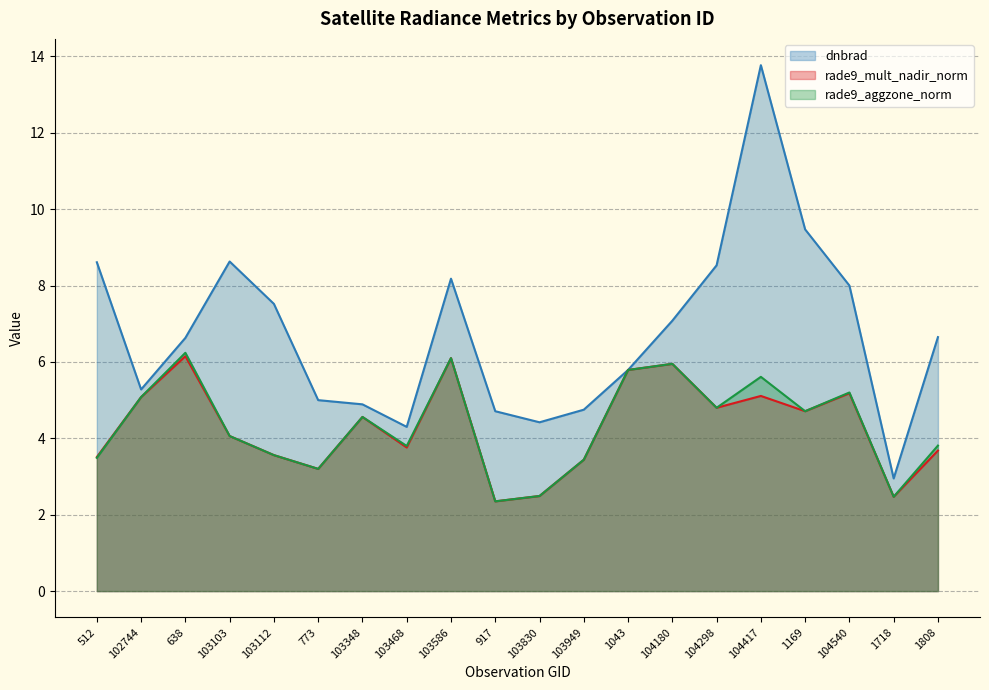

What is the difference between the maximum and minimum values in the dnbrad series?

10.8